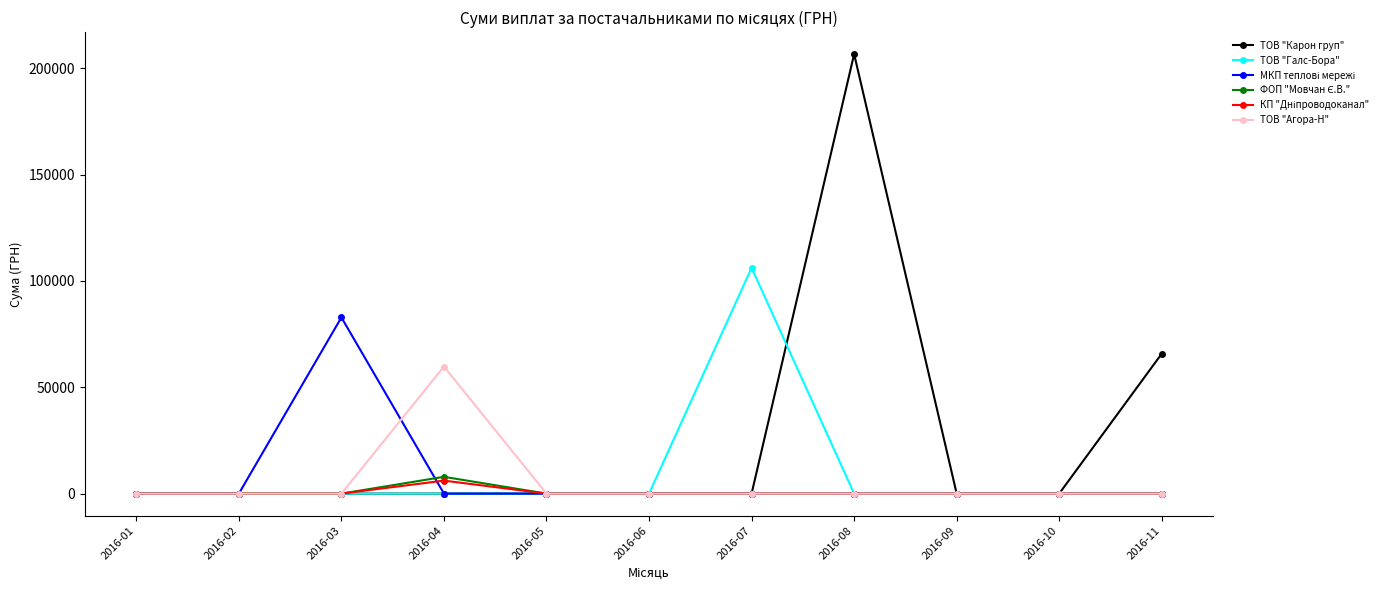

What is the value of the ТОВ "Карон груп" point at the 8th from the left?

206631.6